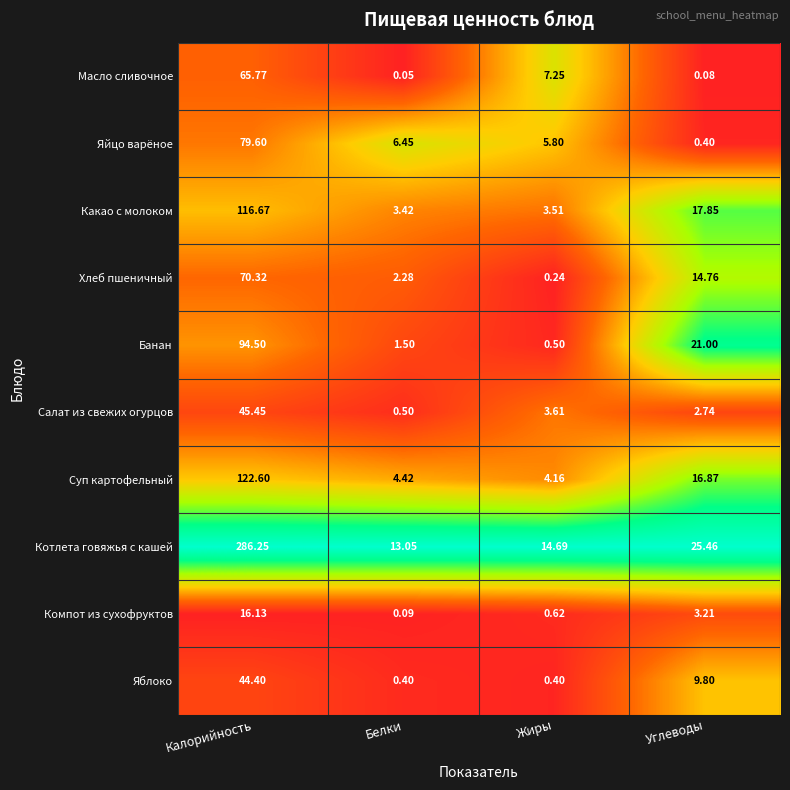

Rank the series at Углеводы from highest to lowest value.

Котлета говяжья с кашей, Банан, Какао с молоком, Суп картофельный, Хлеб пшеничный, Яблоко, Компот из сухофруктов, Салат из свежих огурцов, Яйцо варёное, Масло сливочное